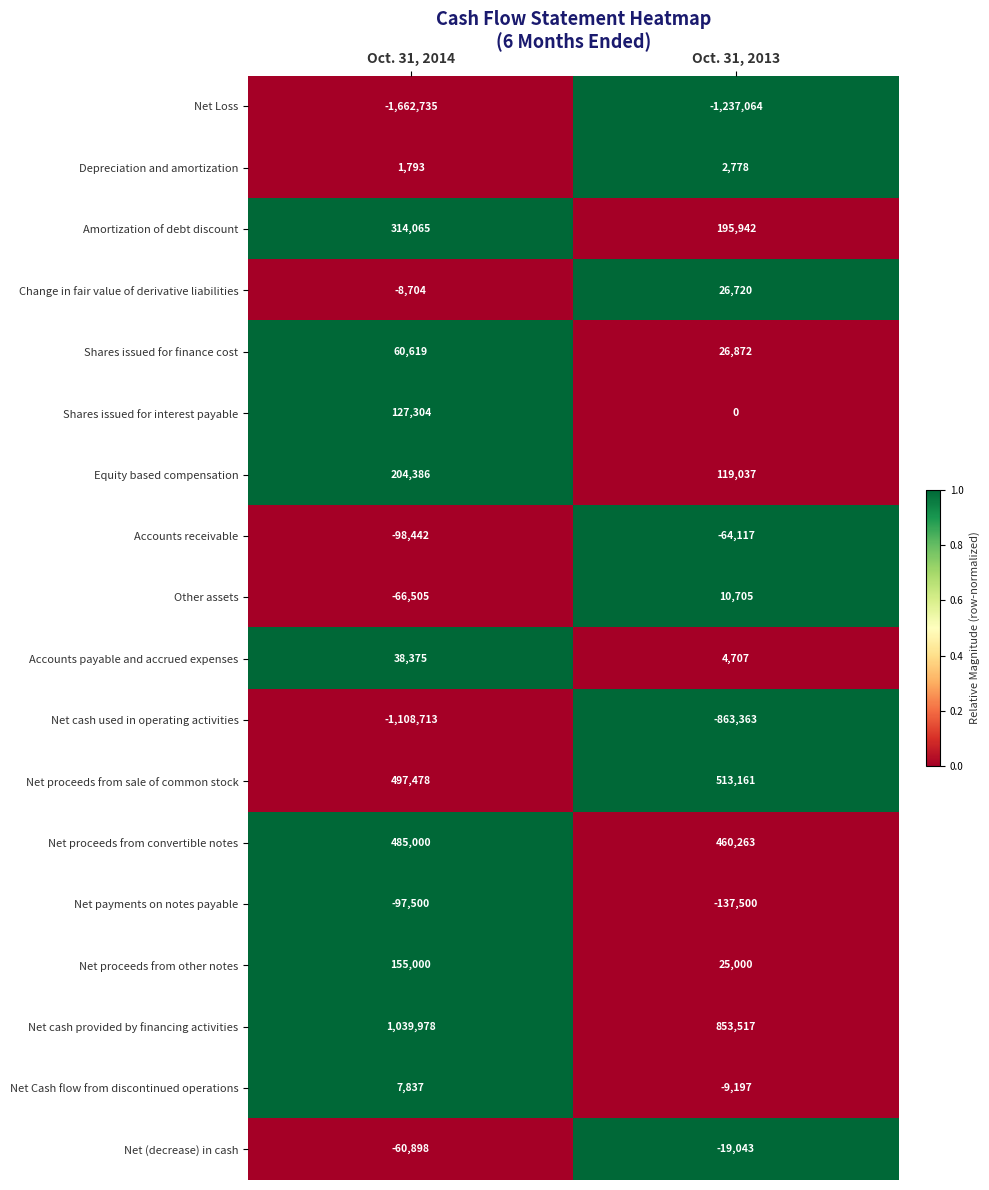

What is the average value of the Shares issued for finance cost series?

43746